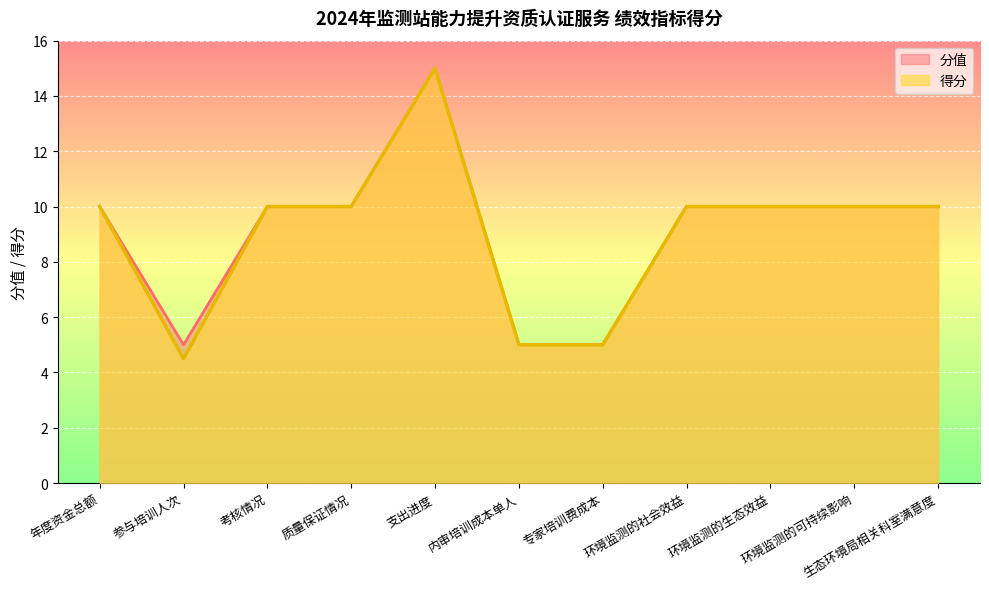

What position from the right is 环境监测的社会效益?

4